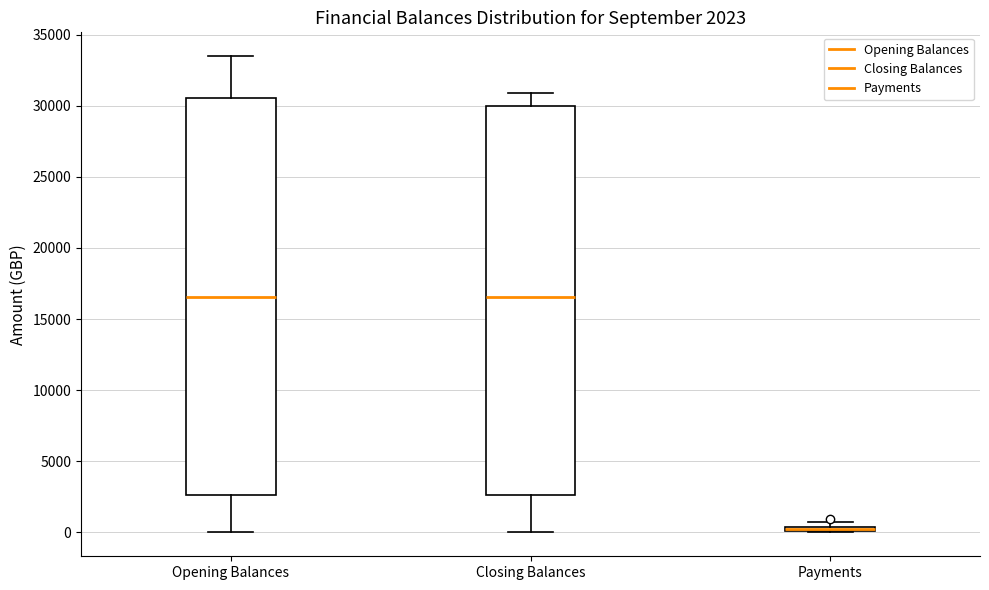

Comparing the boxes themselves (not the whiskers), which one is the tallest?

Opening Balances